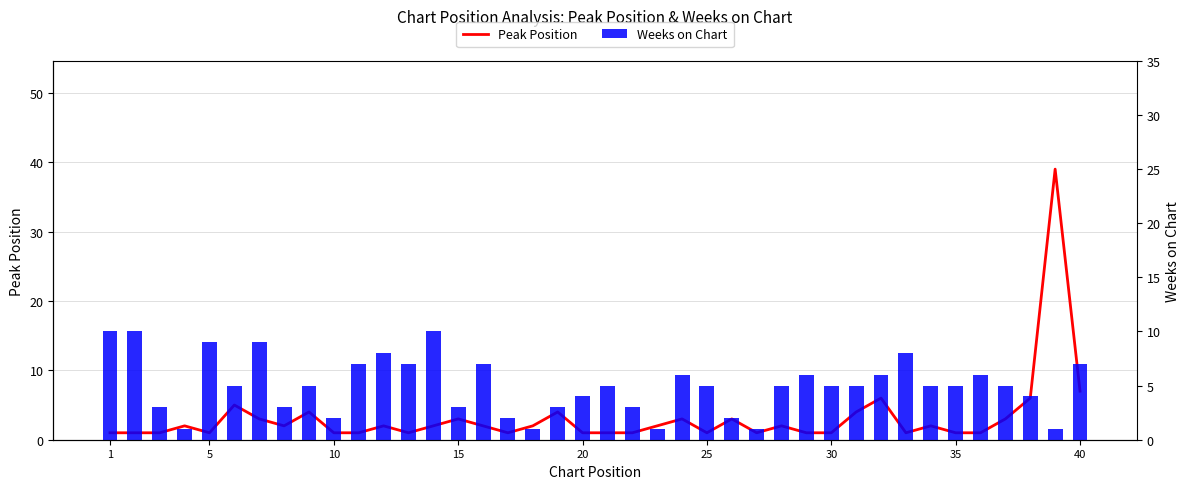

Reading right to left, what are all the values shown in this chart?

Peak Position: 7	39	6	3	1	1	2	1	6	4	1	1	2	1	3	1	3	2	1	1	1	4	2	1	2	3	2	1	2	1	1	4	2	3	5	1	2	1	1	1
Weeks on Chart: 7	1	4	5	6	5	5	8	6	5	5	6	5	1	2	5	6	1	3	5	4	3	1	2	7	3	10	7	8	7	2	5	3	9	5	9	1	3	10	10